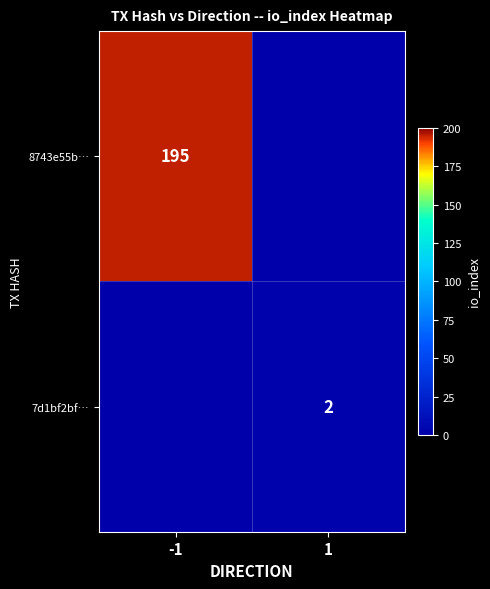

The value of 7d1bf2bf… at 1 is 2. True or false?

True